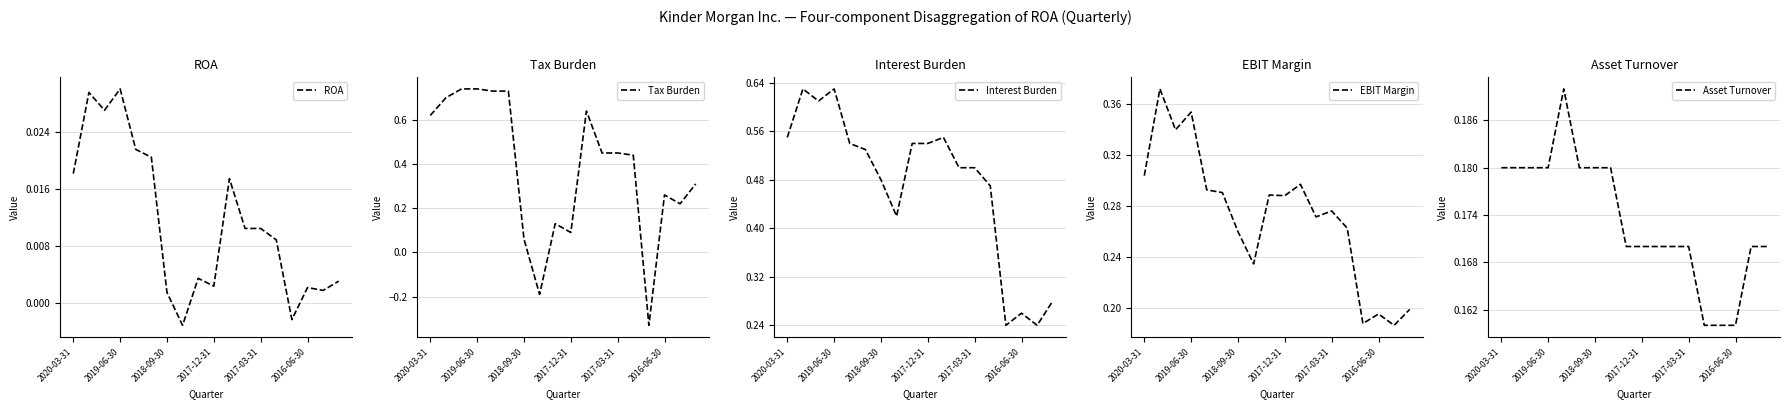

What are all the series names shown in the legend?

ROA, Tax Burden, Interest Burden, EBIT Margin, Asset Turnover